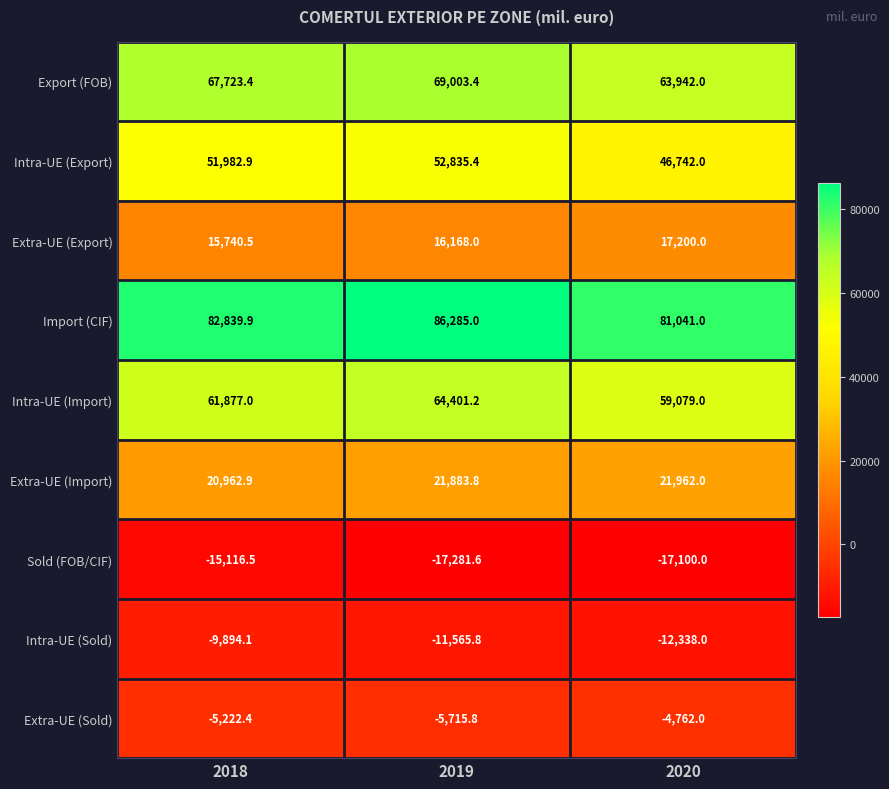

How many data points does each series have?

3